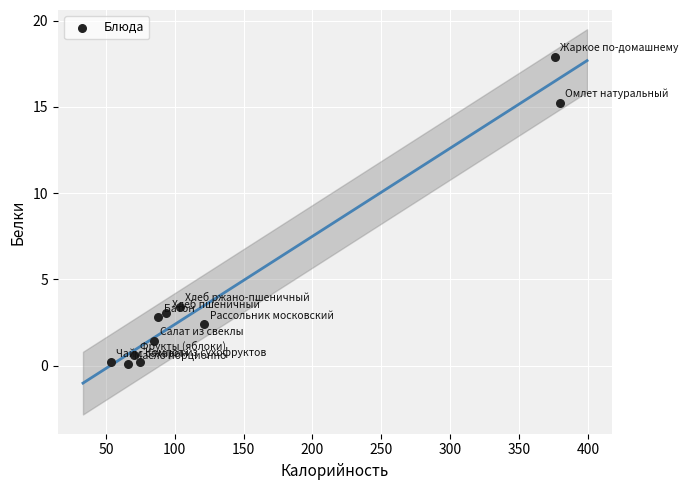

What Y value in the scatter plot is closest to 8?

3.4